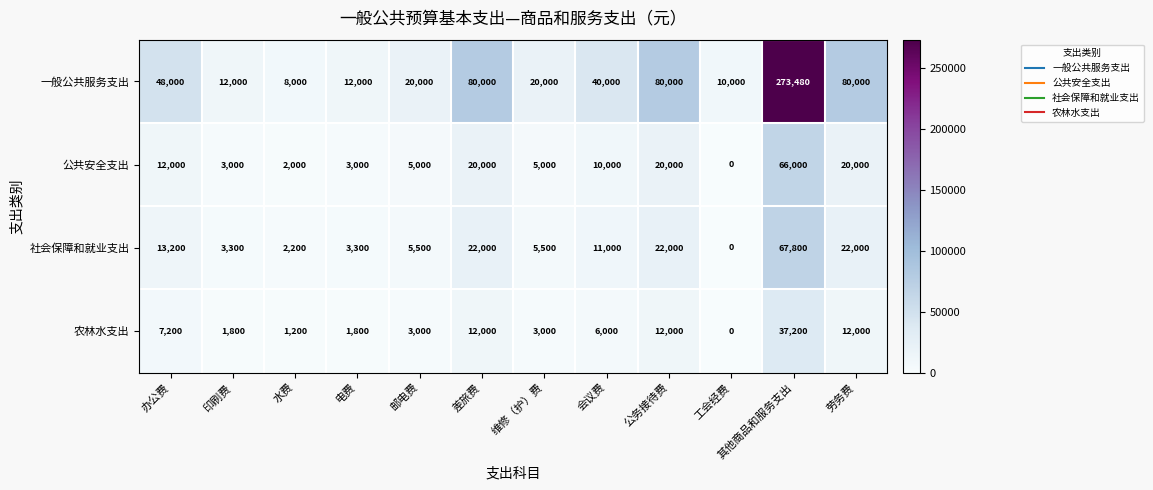

What is the difference between the highest and lowest values at 会议费?

34000